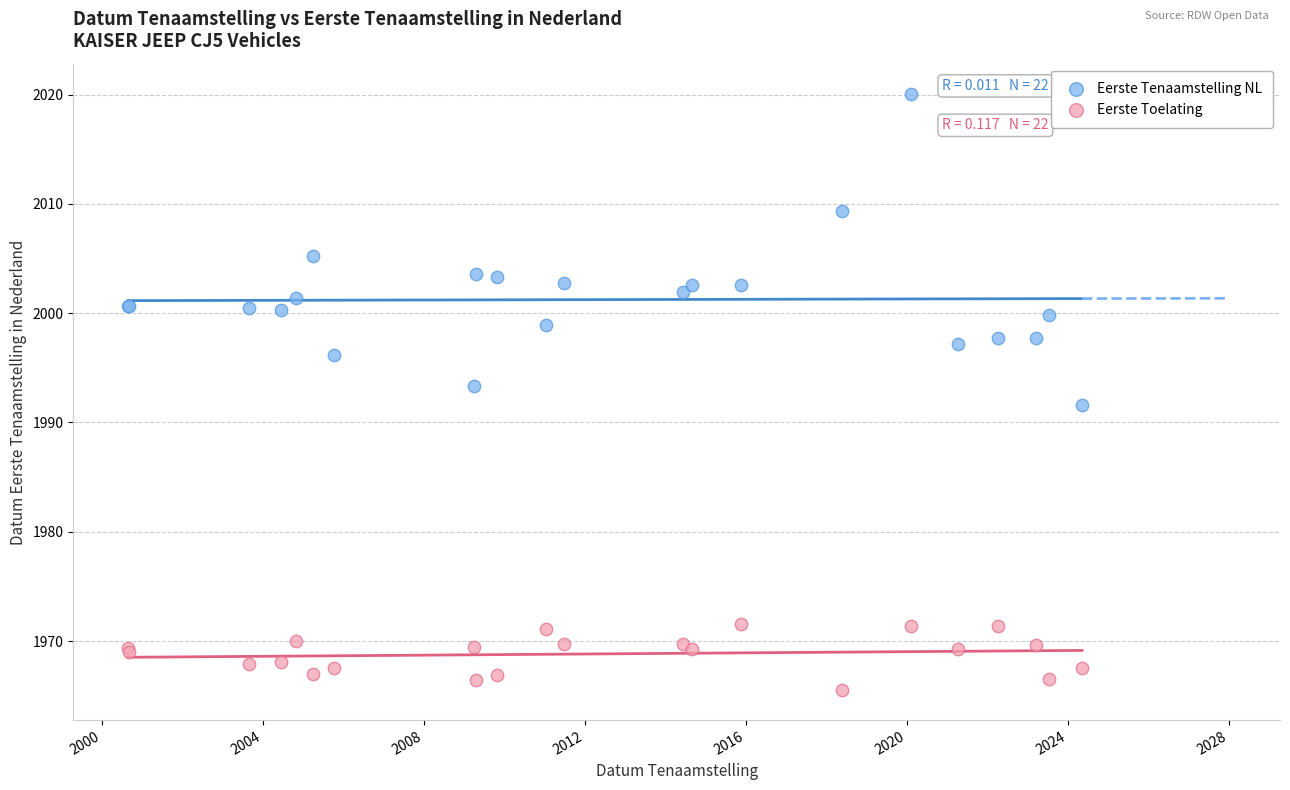

Which series contains the highest Y value?

Eerste Tenaamstelling NL